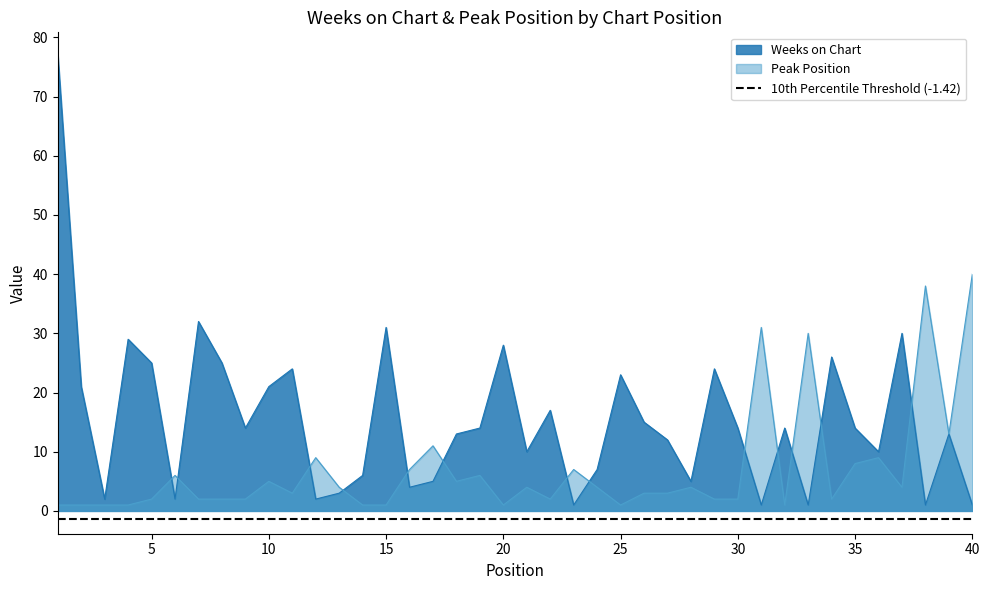

True or false: Peak Position and Weeks on Chart cross at least once.

True